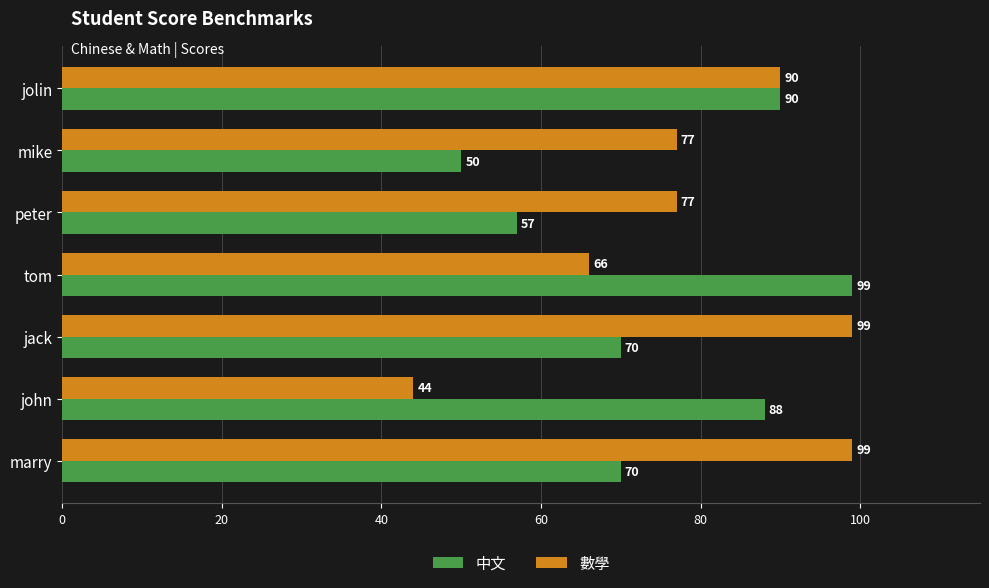

Which category has the lowest value across all series?

john